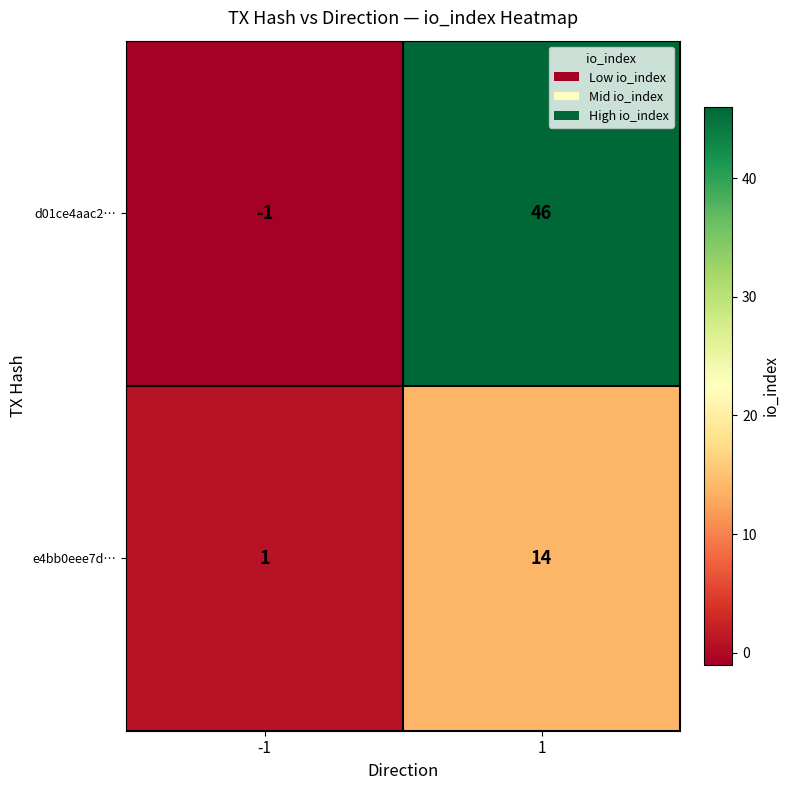

Reading left to right, list all the values displayed in this chart.

d01ce4aac2…: -1=-1	1=46
e4bb0eee7d…: -1=1	1=14